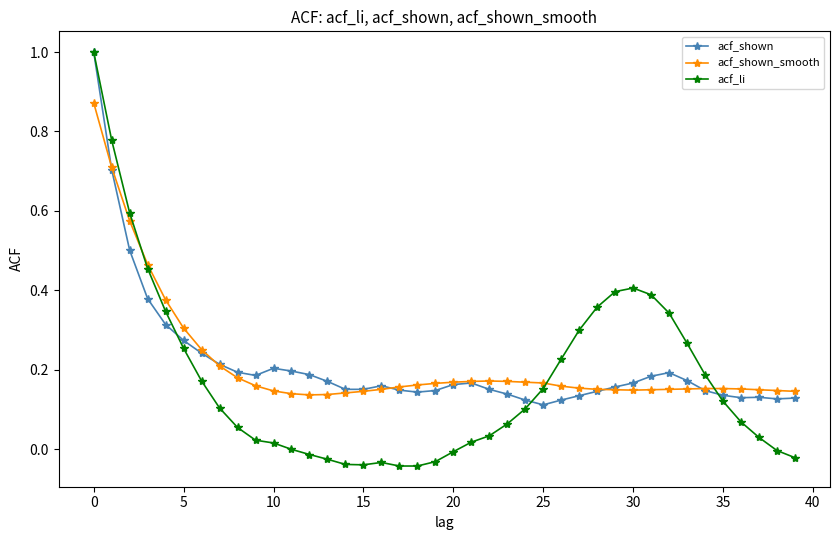

True or false: acf_shown has more than 0 points higher than both neighbors.

True